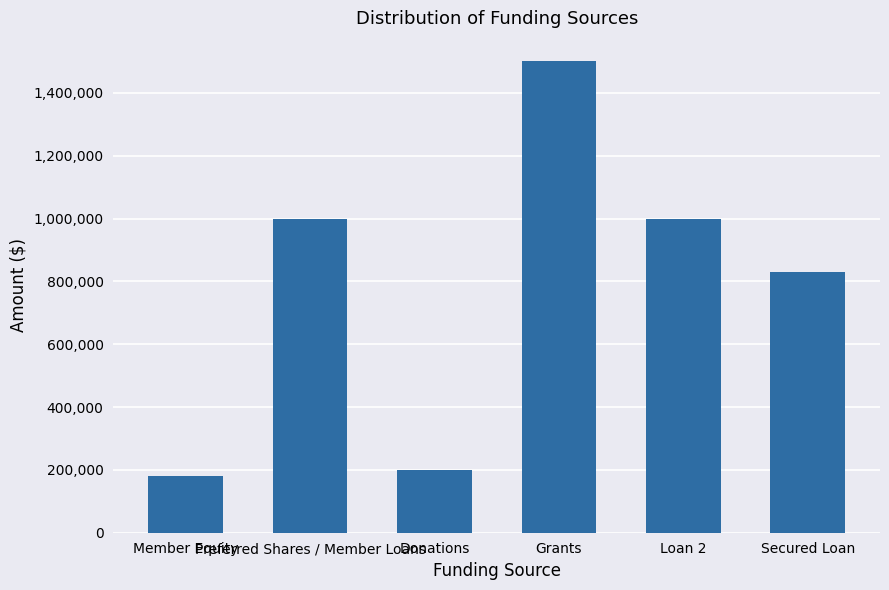

What is the difference between the second highest and second lowest values?

800000